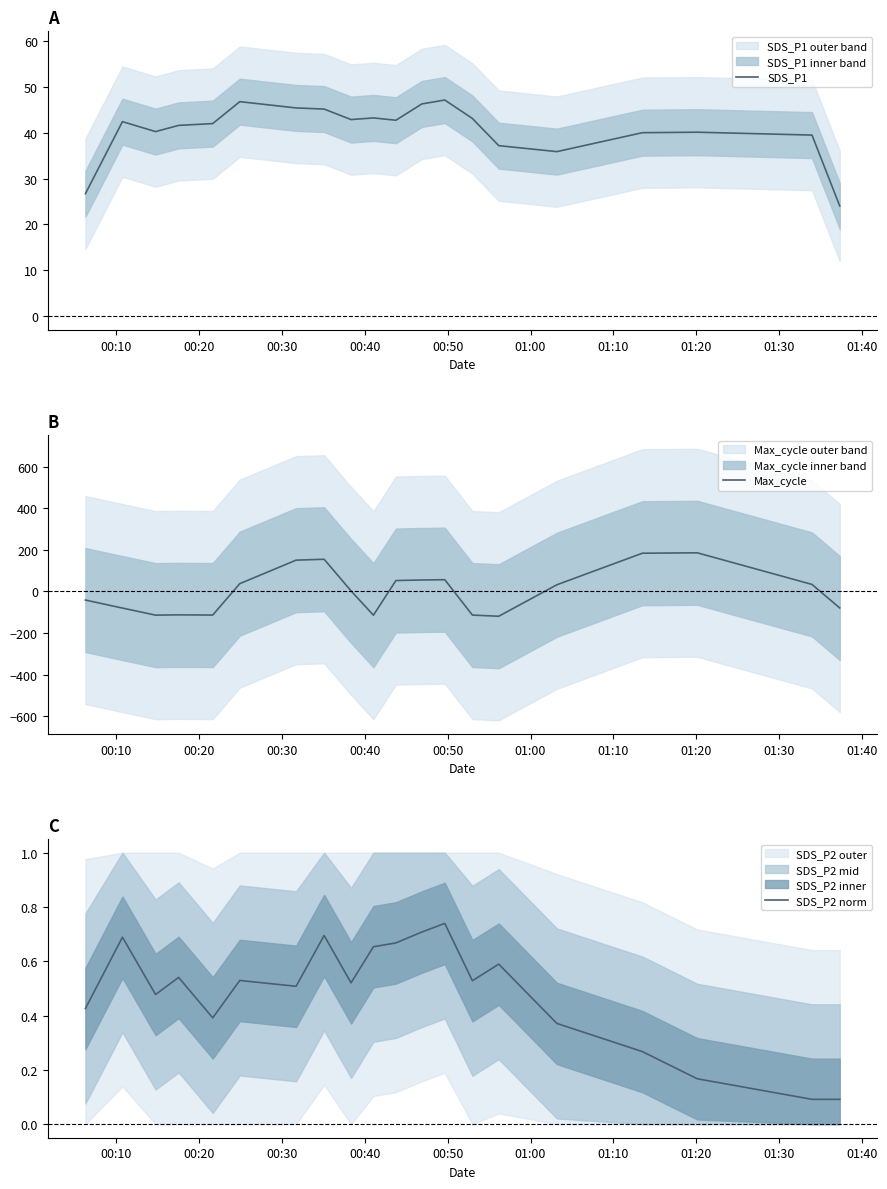

How many categories are shown in the chart?

20